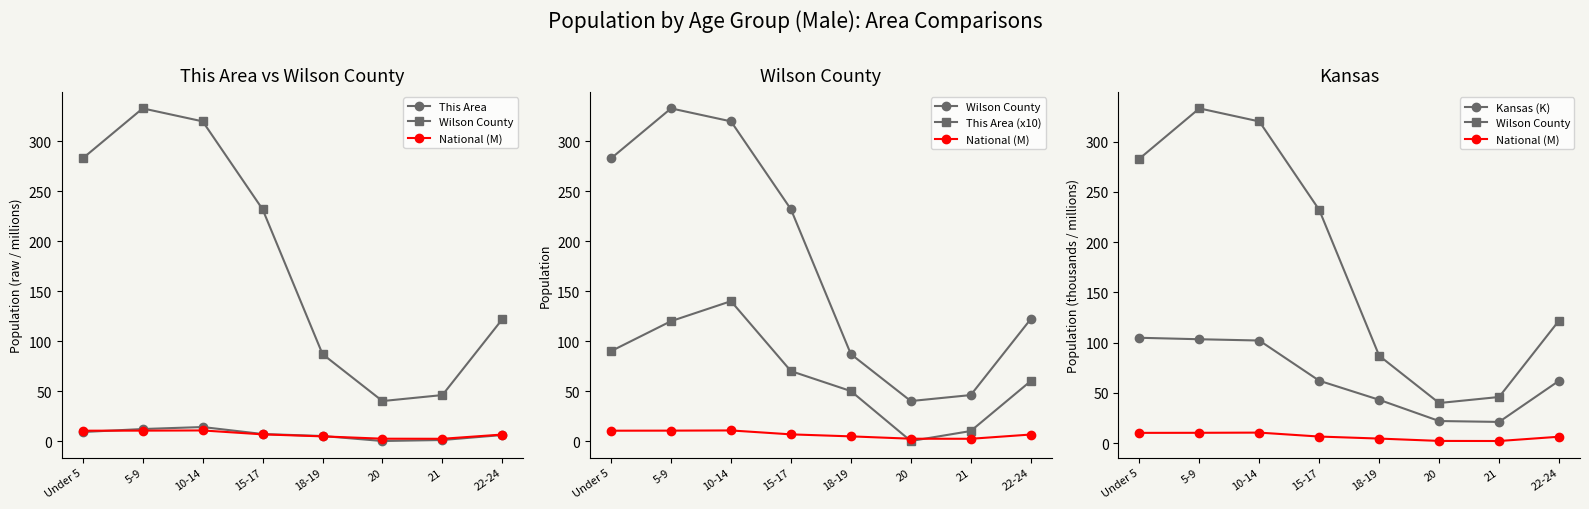

How many values in the National (M) series are below 6?

3